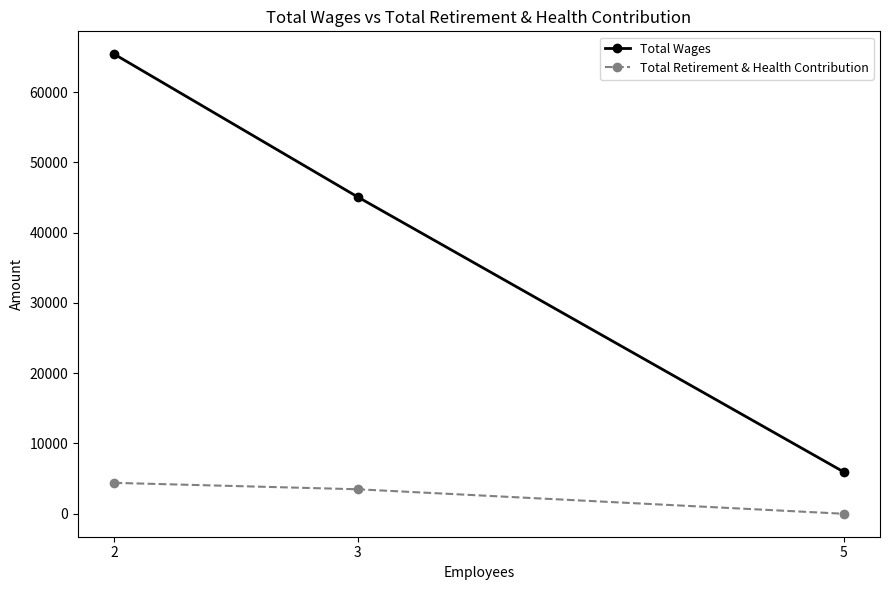

The Total Retirement & Health Contribution series shows -2362 at 5. True or false?

False